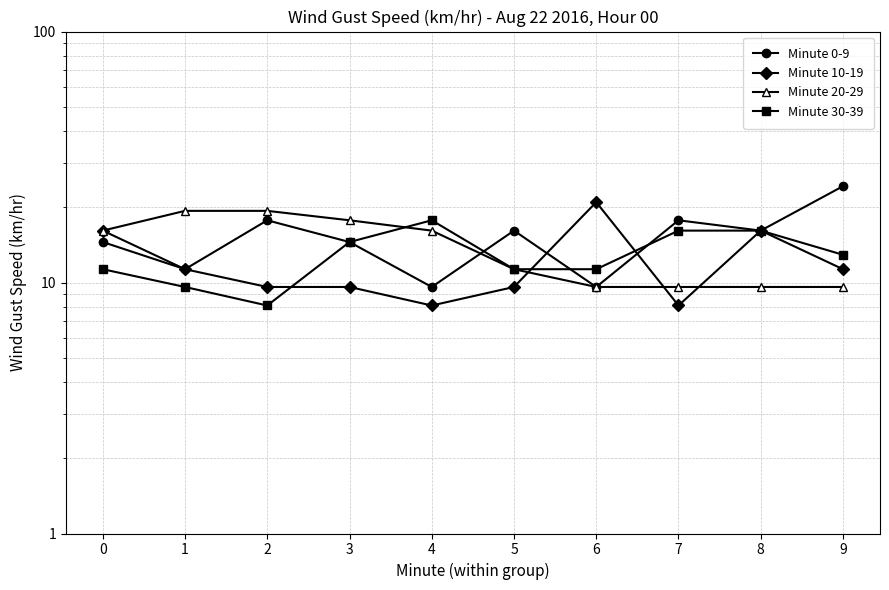

Is the value of Minute 20-29 at 8 greater than the value of Minute 0-9 at 3?

No